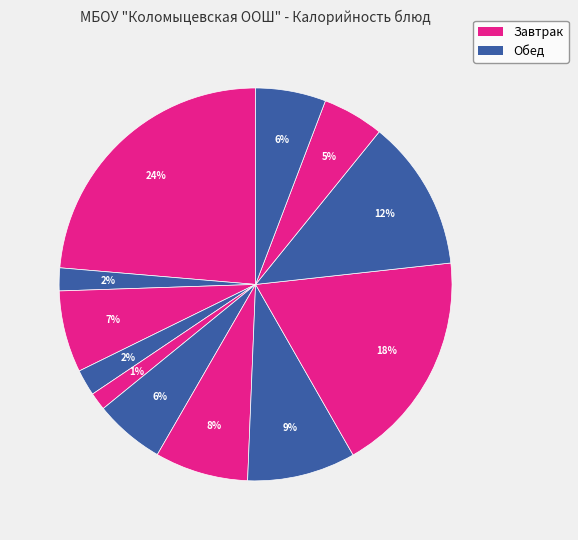

Count the number of slices in the pie.

12